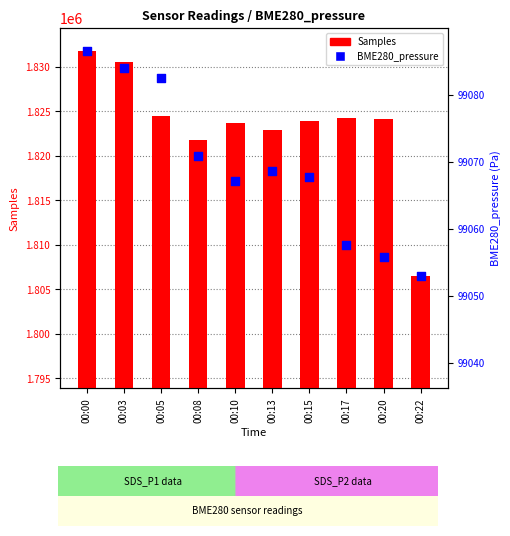

What is the total value across all series at 00:20?

3632760.2